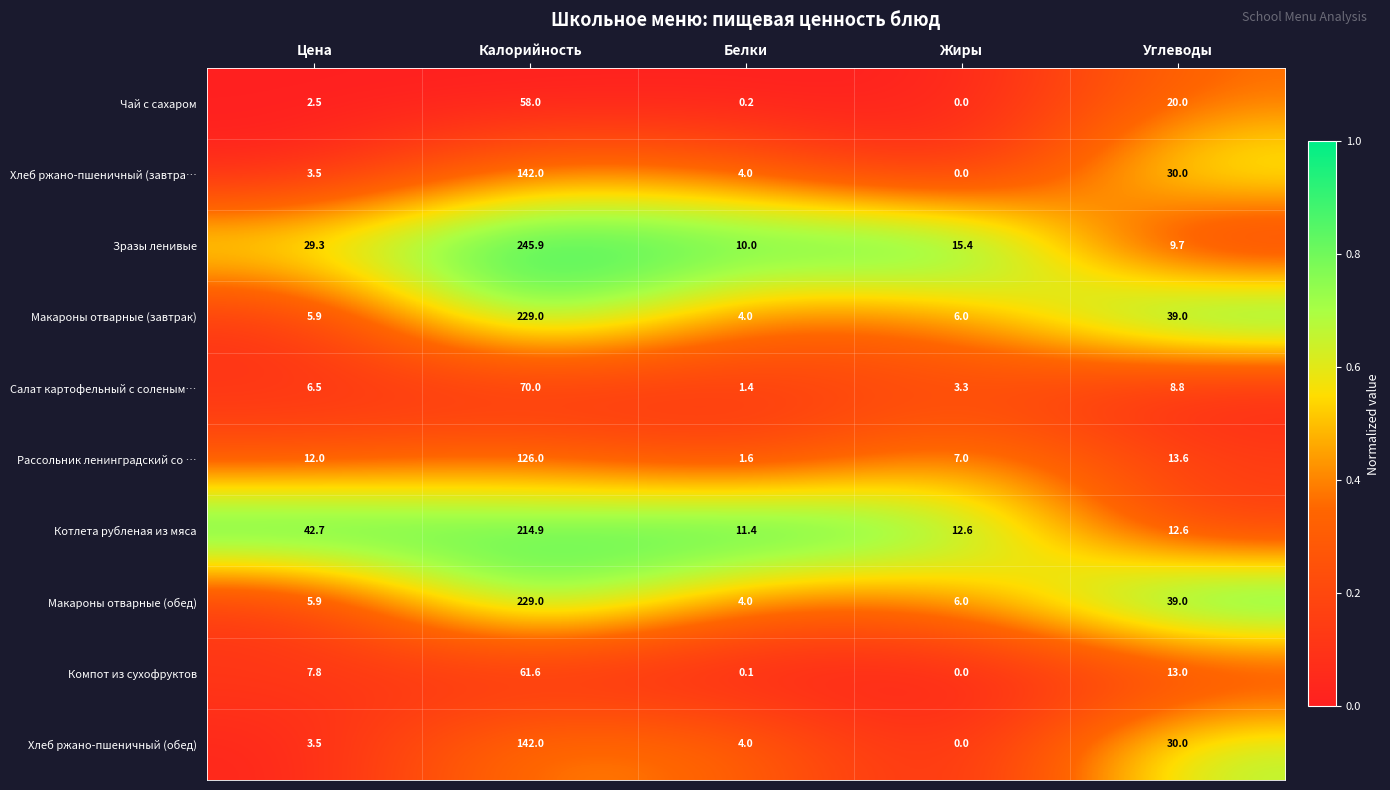

Which series has the largest total across all categories?

Зразы ленивые